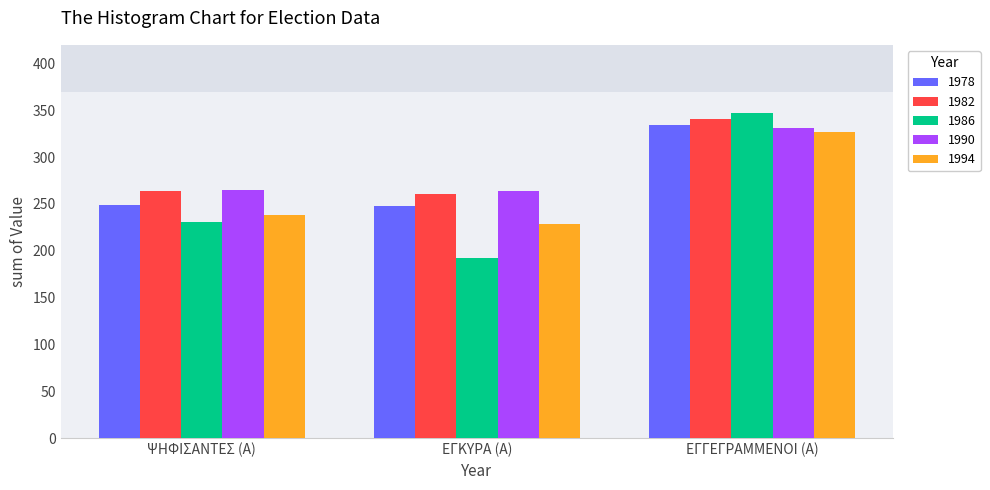

Which category has the lowest value in the 1994 series?

ΕΓΚΥΡΑ (Α)